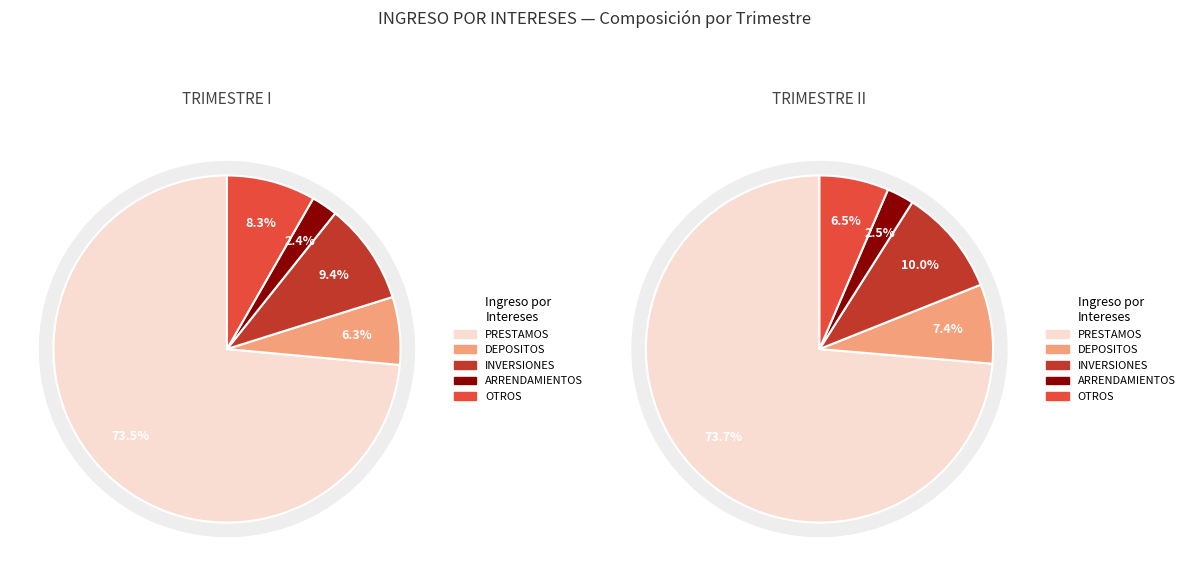

True or false: PRESTAMOS accounts for 65% of the total.

False